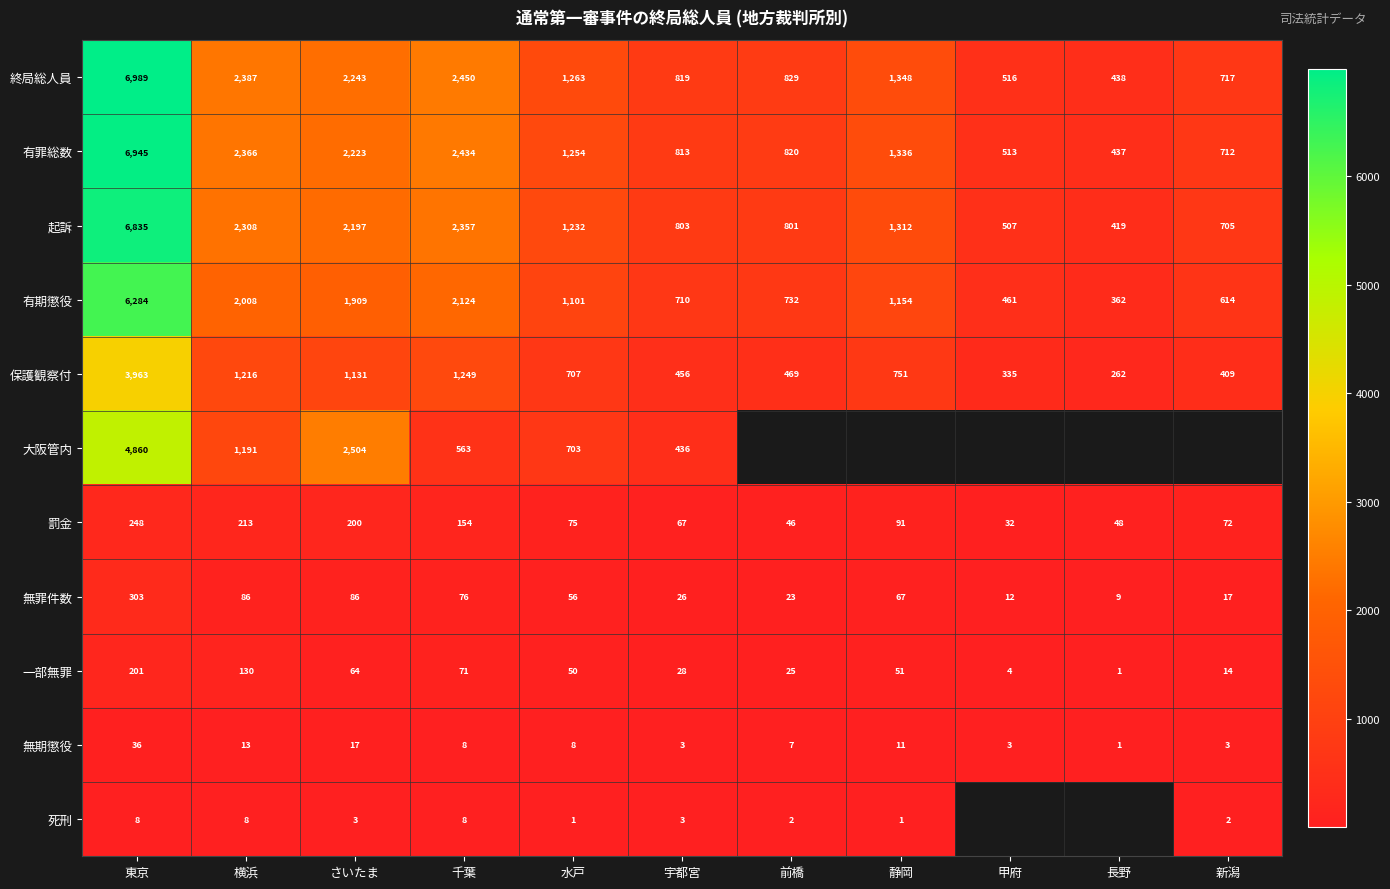

True or false: 保護観察付 has a value of 285.8 at 新潟.

False